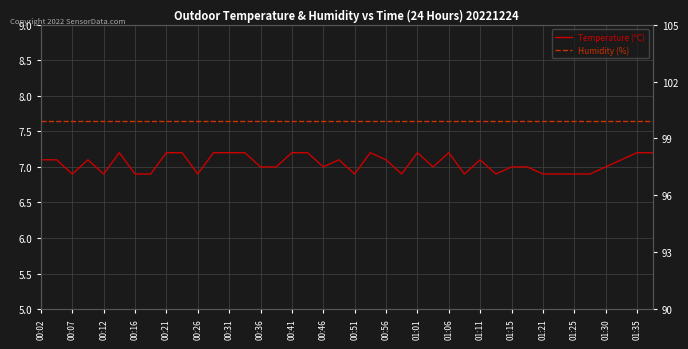

How many data points does each series have?

40